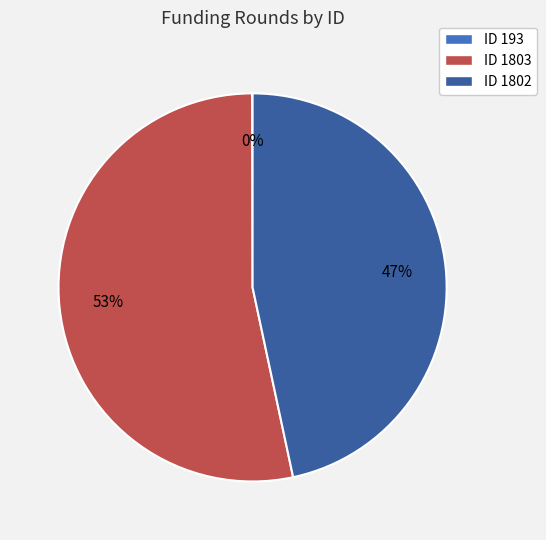

Does ID 1802 represent more than half of the total?

No